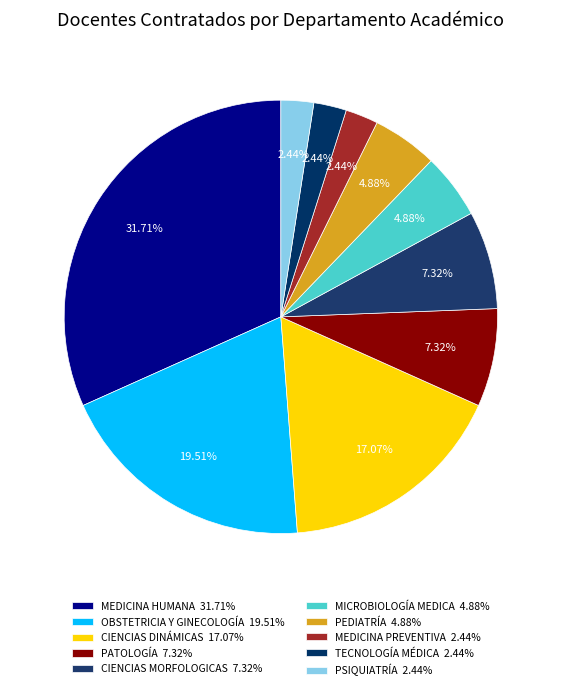

To the nearest percent, what percentage of the pie is PEDIATRÍA?

5%